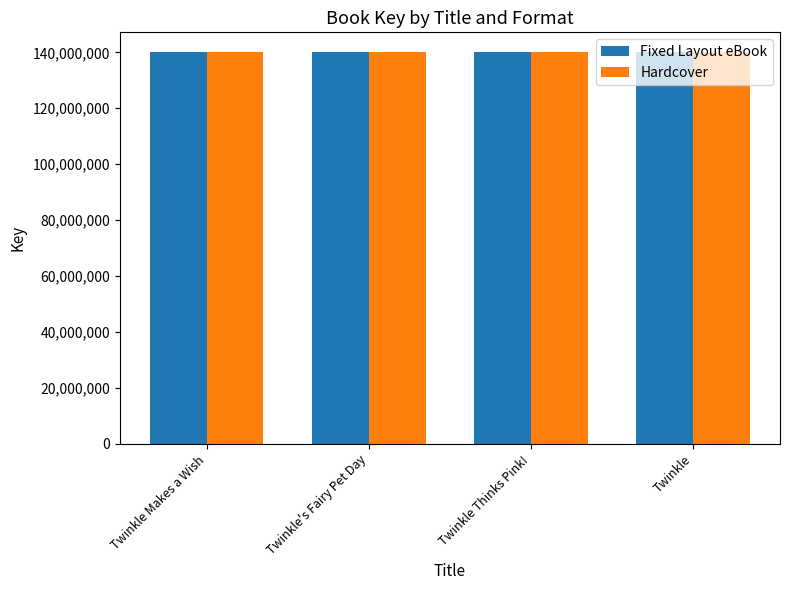

Does the chart contain any negative values?

No